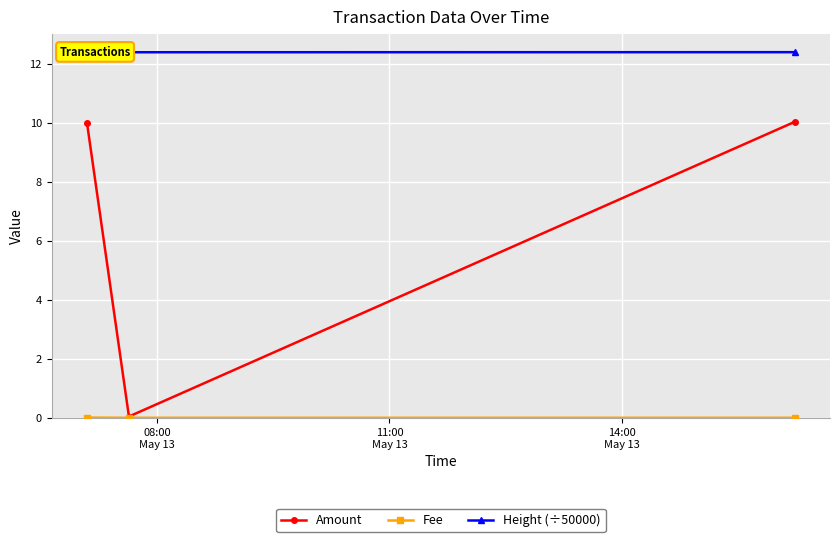

List the series in order of their peak value, lowest first.

Fee, Amount, Height (÷50000)